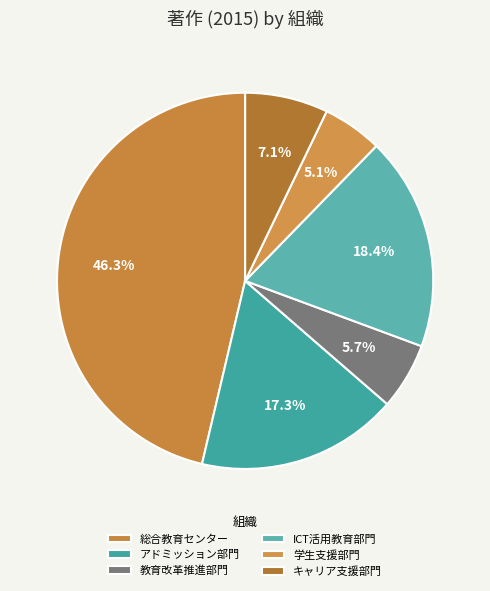

Which slice is the smallest?

学生支援部門